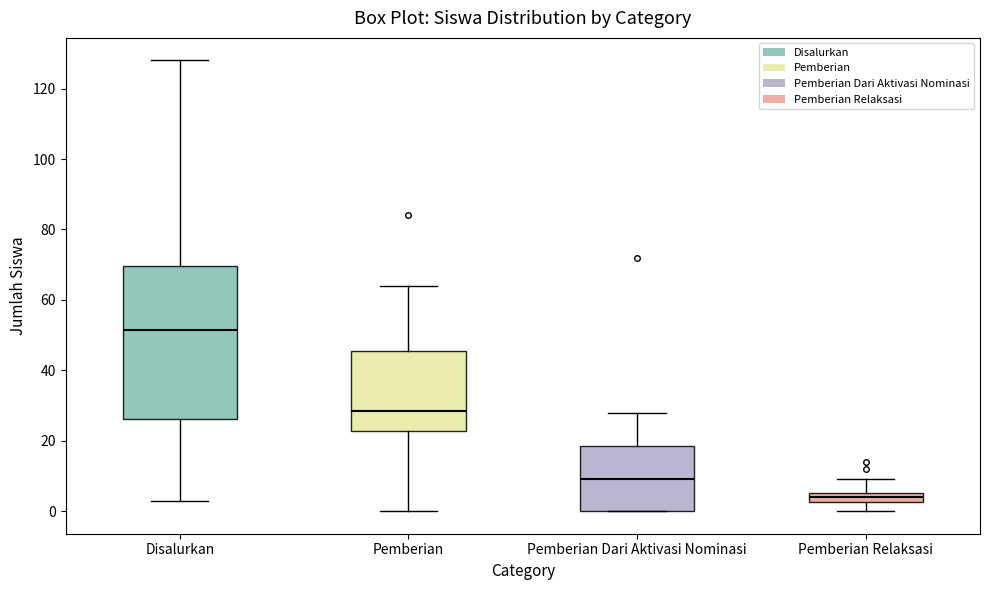

Where is the lower edge of the box for Pemberian Dari Aktivasi Nominasi on the y-axis? The values are not printed on the chart, so give them approximately, as read against the axis.

0